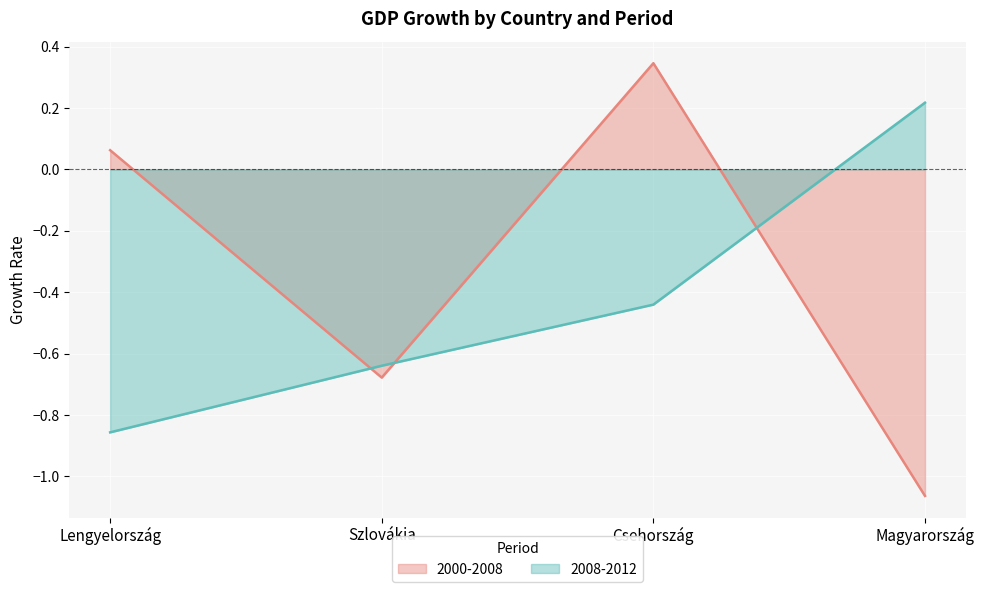

Which series has the largest total across all categories?

2000-2008